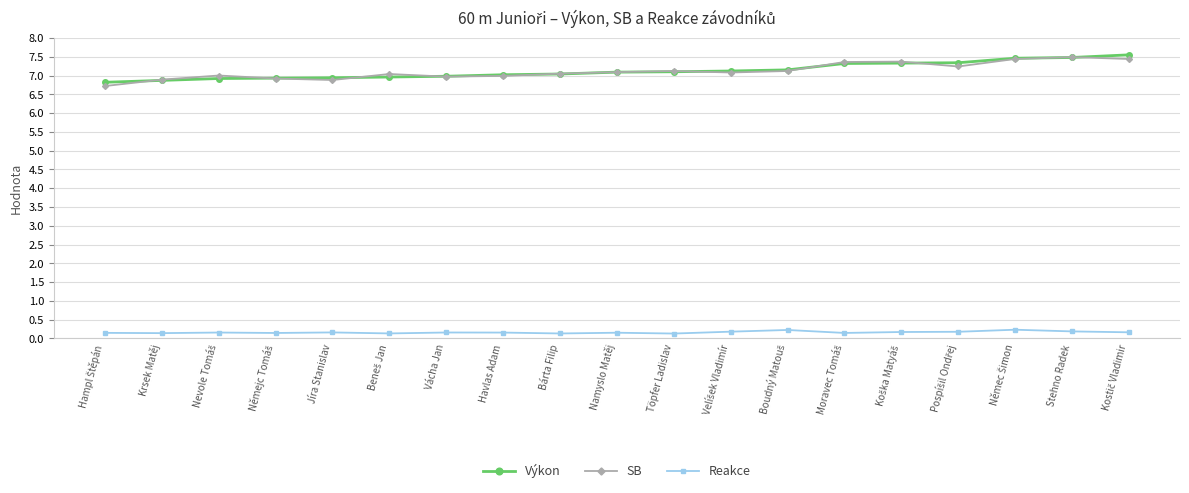

What position from the left is Stehno Radek?

18